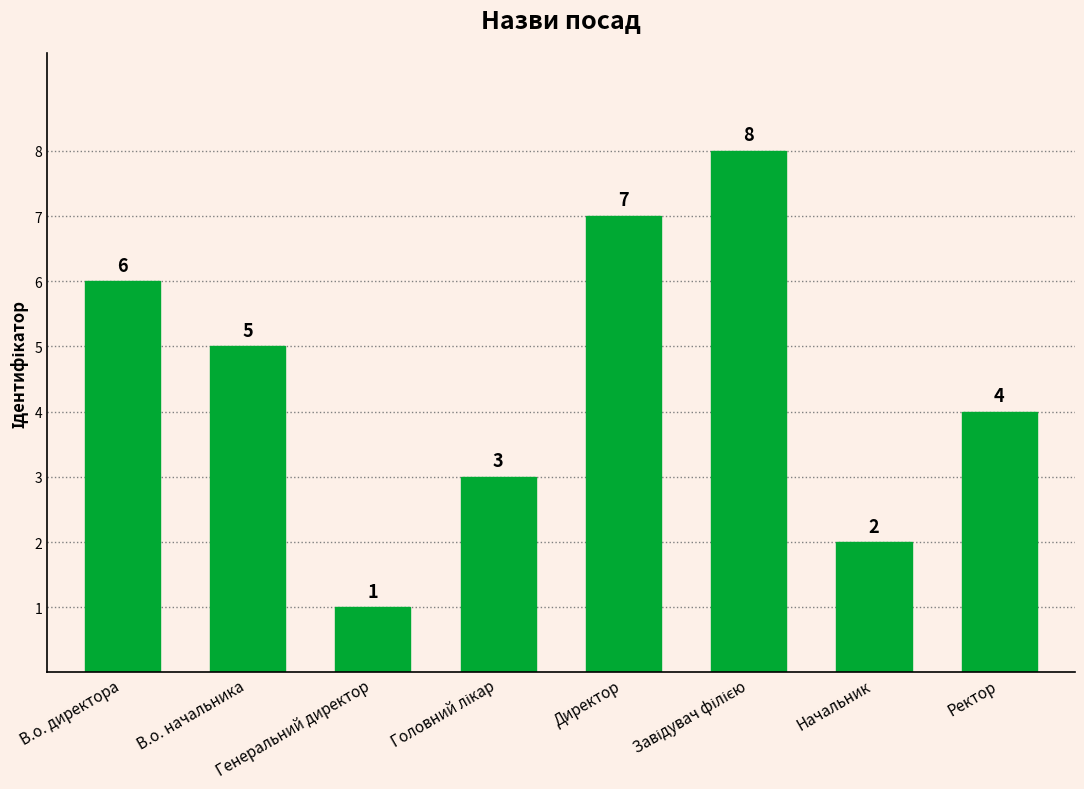

Which category has the lowest value across all series?

Генеральний директор